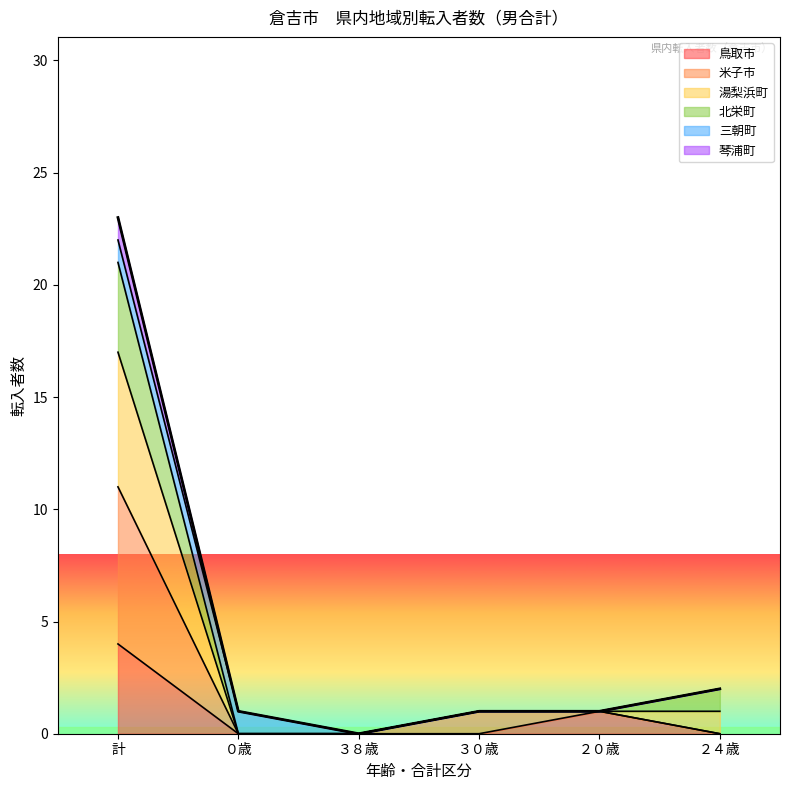

What is the value of the 琴浦町 point at the 2nd from the left?

1